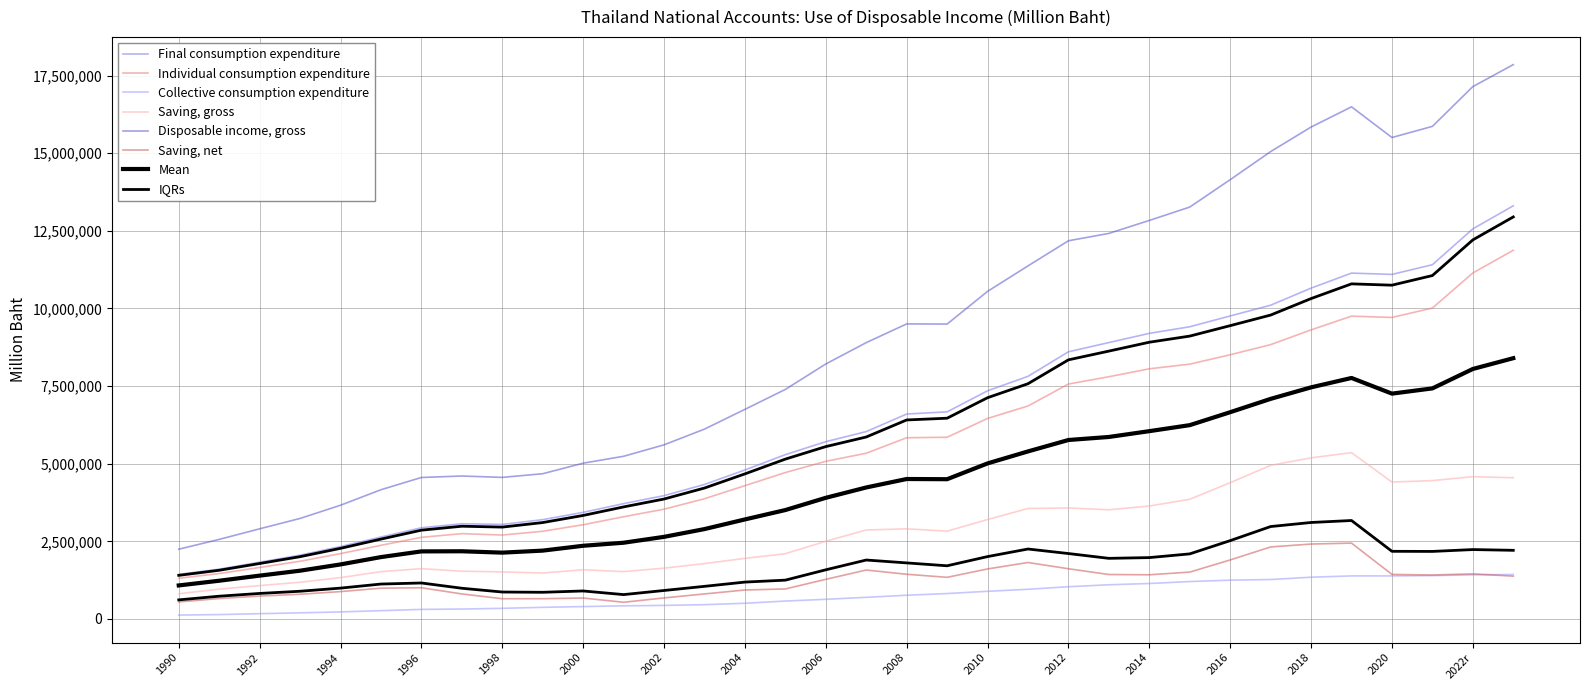

List the labels in order of Collective consumption expenditure value, smallest first.

1990, 1991, 1992, 1993, 1994, 1995, 1996, 1997, 1998, 1999, 2000, 2001, 2002, 2003, 2004, 2005, 2006, 2007, 2008, 2009, 2010, 2011, 2012, 2013, 2014, 2015, 2016, 2017, 2018, 2020, 2019, 2021r, 2022r, 2023p